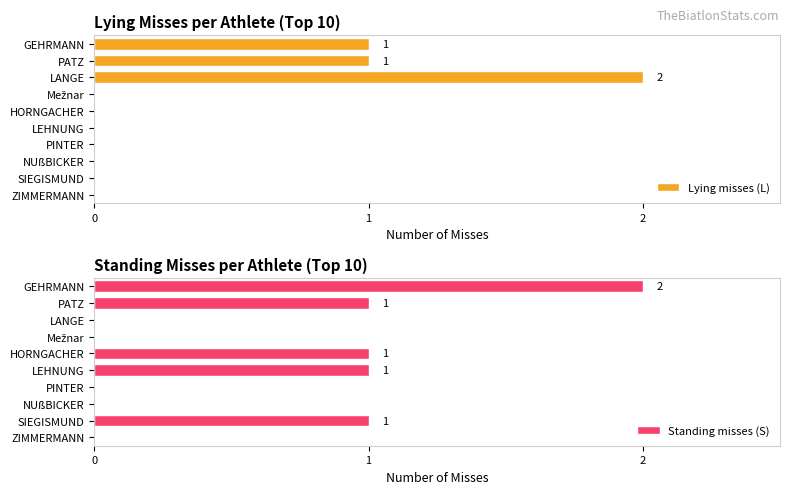

What are all the series names shown in the legend?

Lying misses (L), Standing misses (S)